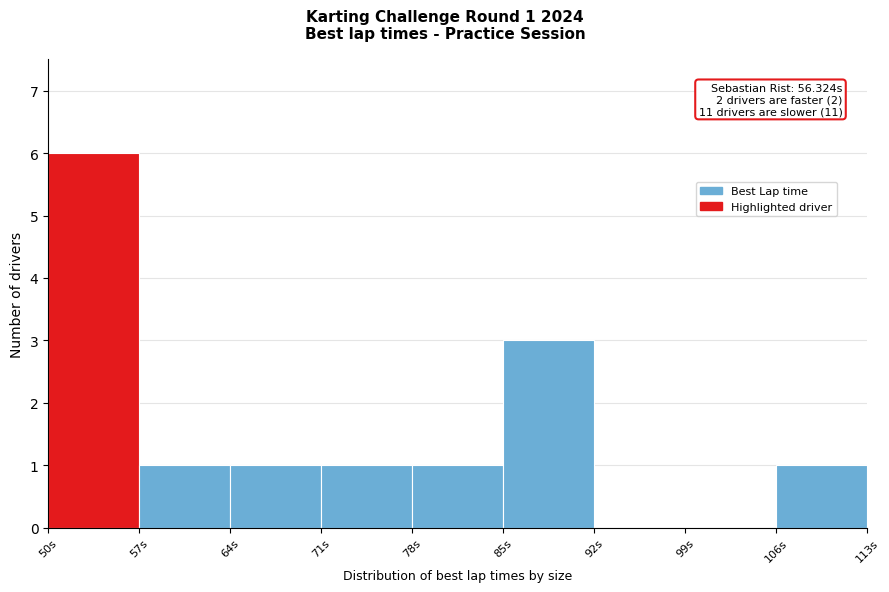

Which range on the x-axis has the tallest bar?

50 to 57